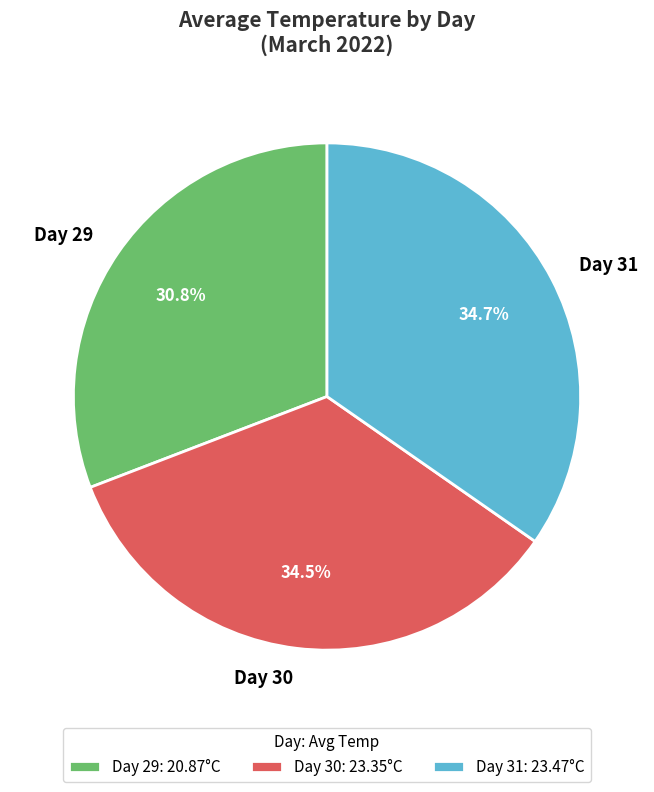

Do Day 29 and Day 31 together represent more than half of the pie?

Yes